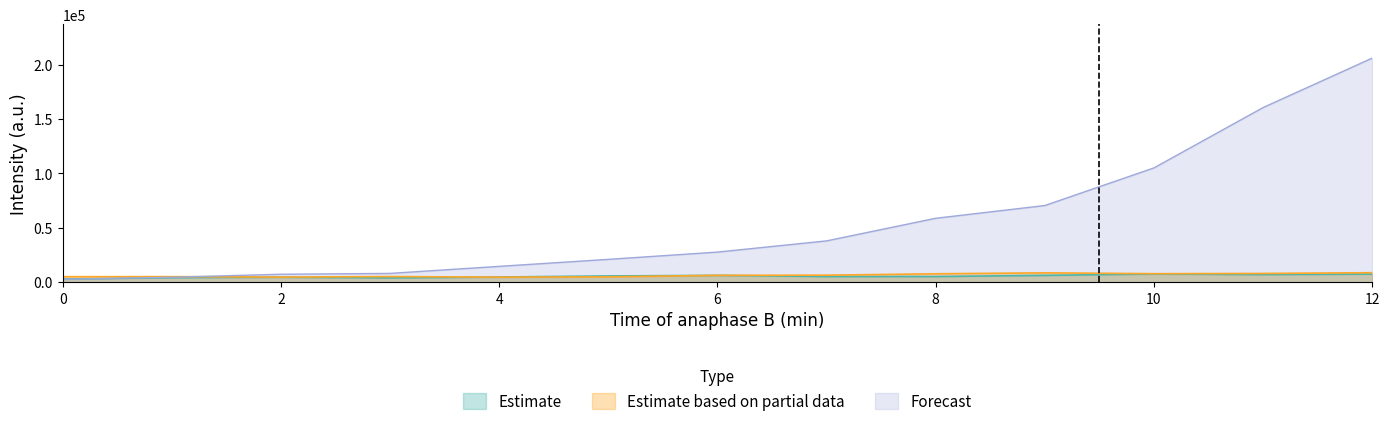

How many lines are shown in the chart?

3